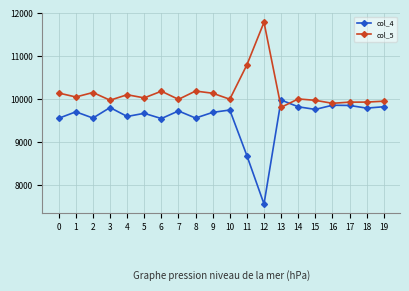

True or false: col_4 has more than 2 points higher than both neighbors.

True